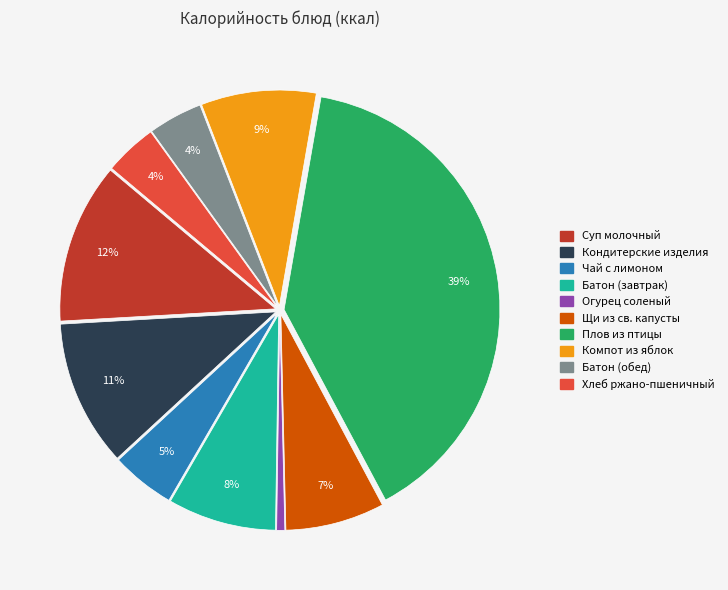

Do Чай с лимоном and Огурец соленый together represent more than half of the pie?

No